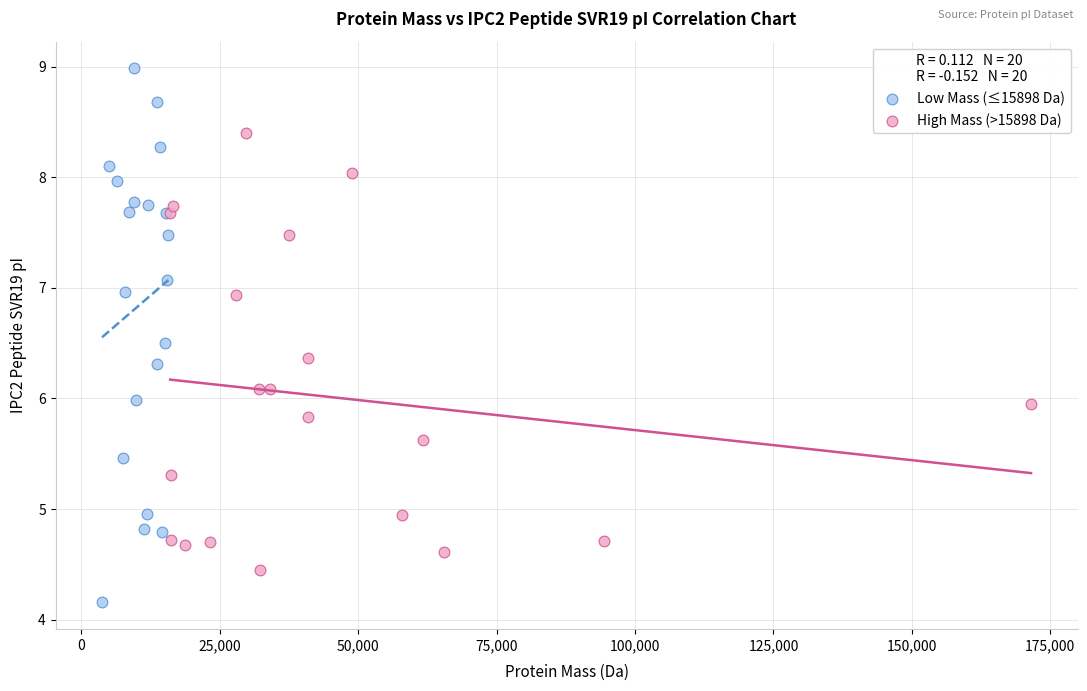

Which series has the largest Y range (max minus min)?

Low Mass (≤15898 Da)